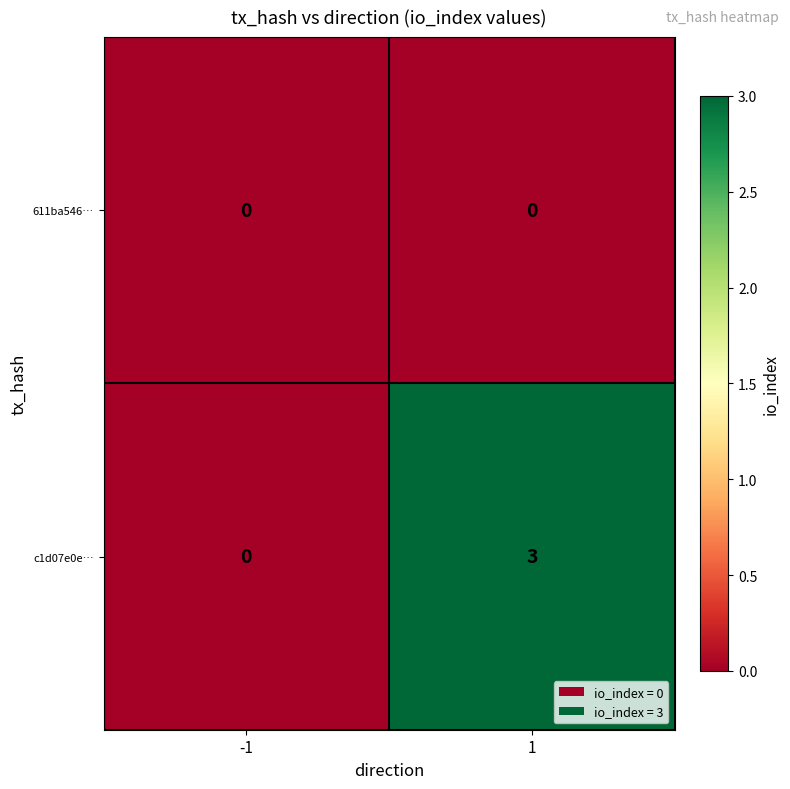

Is the value of c1d07e0e… at 1 greater than the value of 611ba546… at -1?

Yes